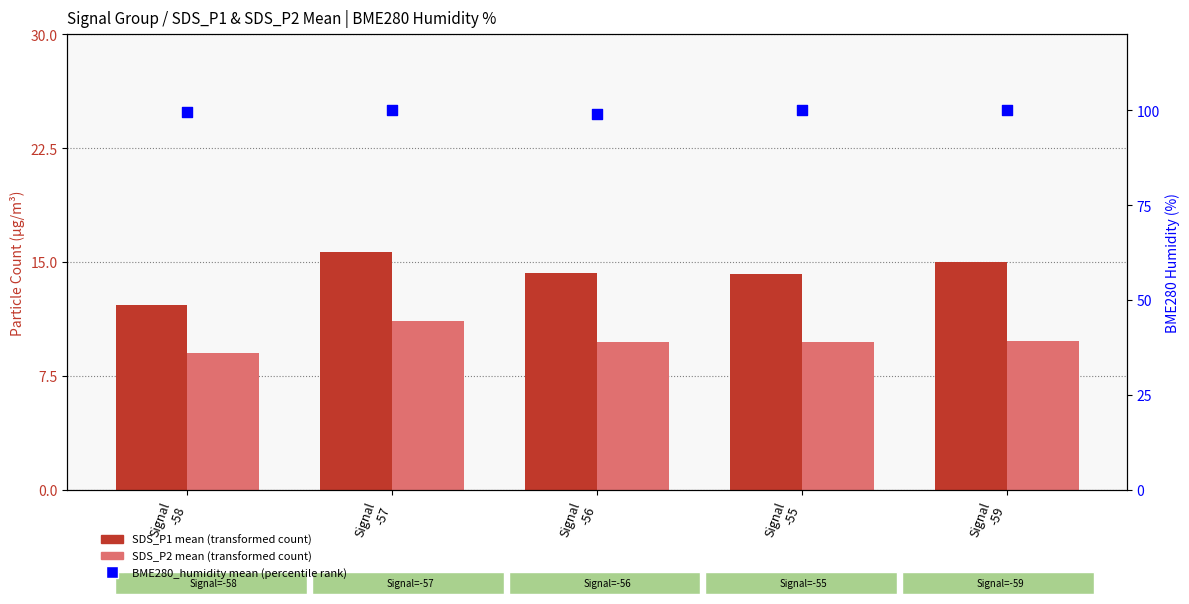

What is the total value across all series at Signal
-56?

122.9